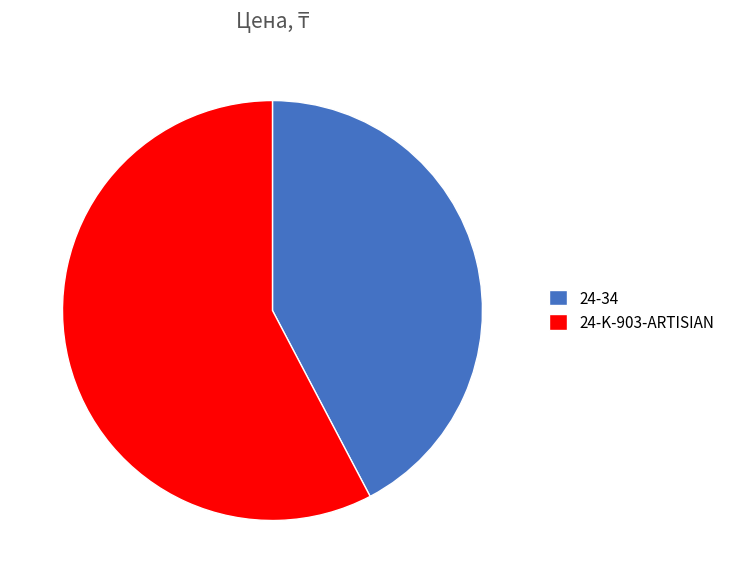

Is it true that 24-34 is 49% of the pie?

False